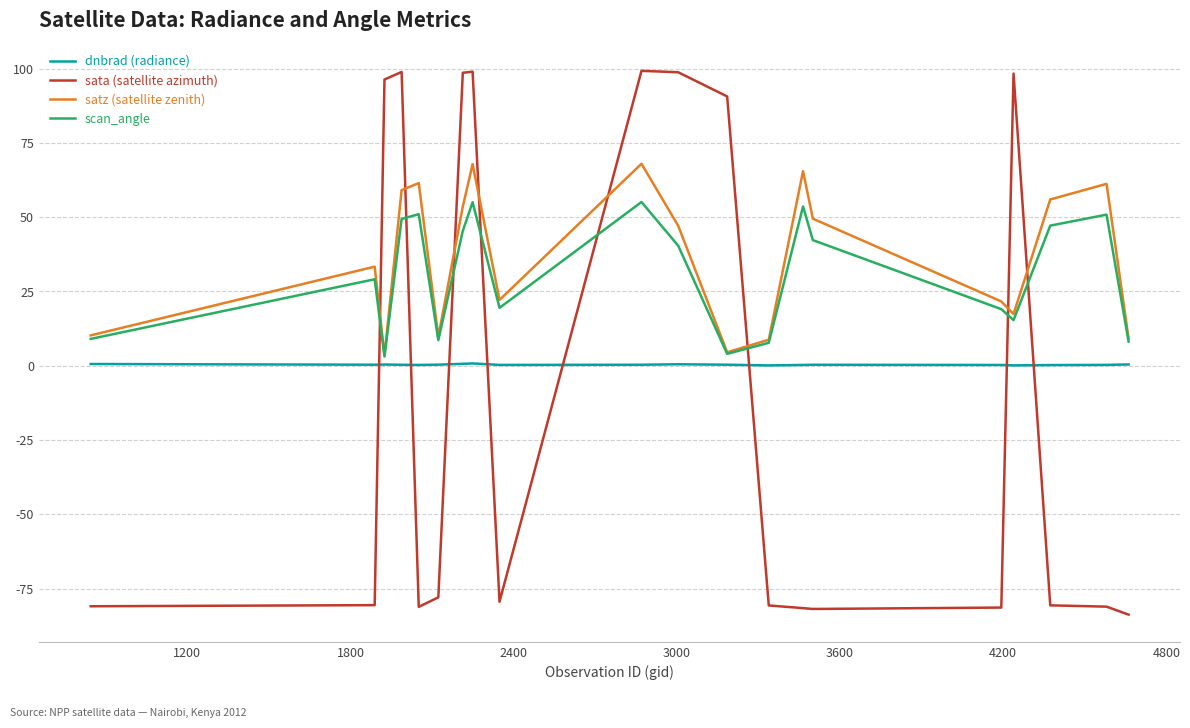

Which series has the largest total across all categories?

satz (satellite zenith)